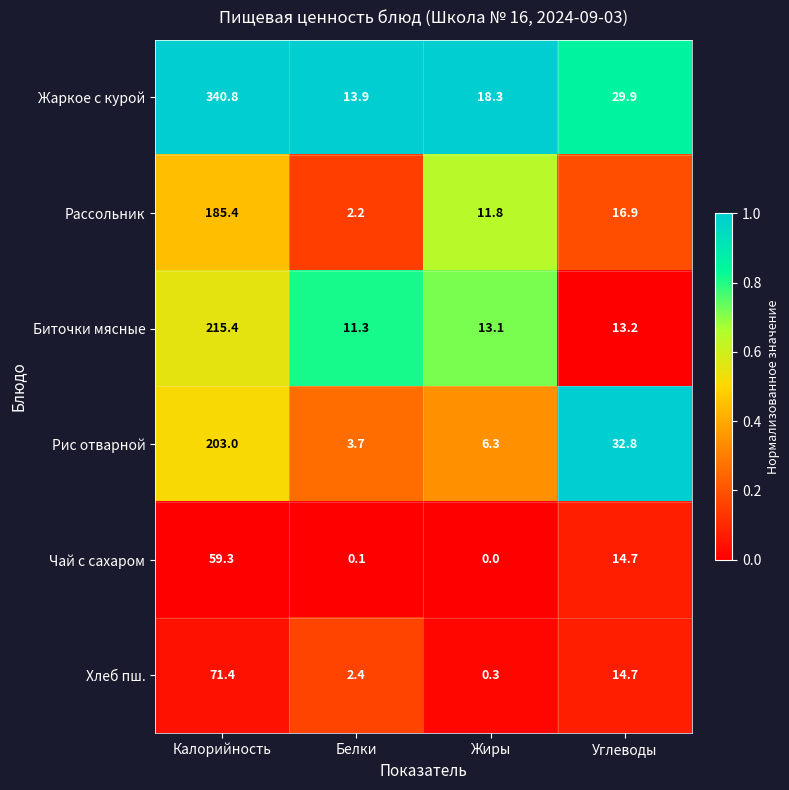

What is the greatest value displayed?

340.8